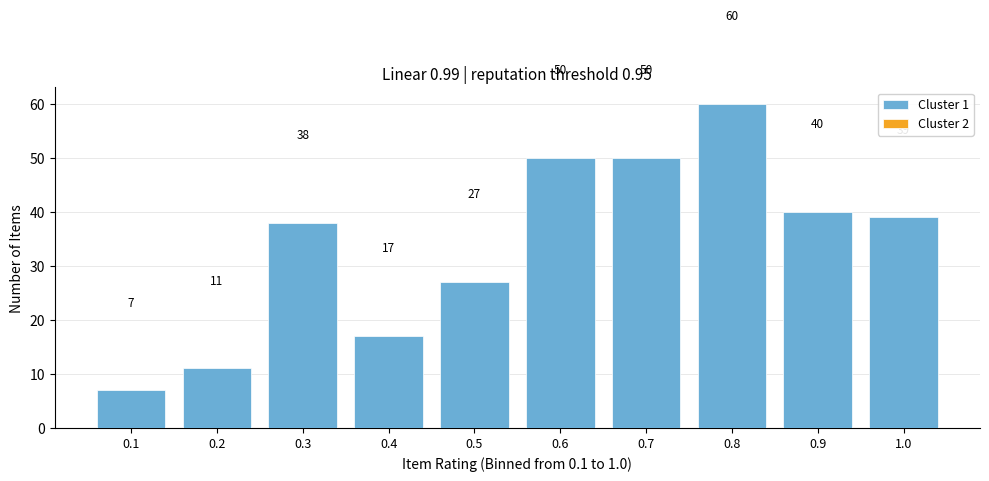

Reading left to right, extract all data points from this chart.

7	11	38	17	27	50	50	60	40	39